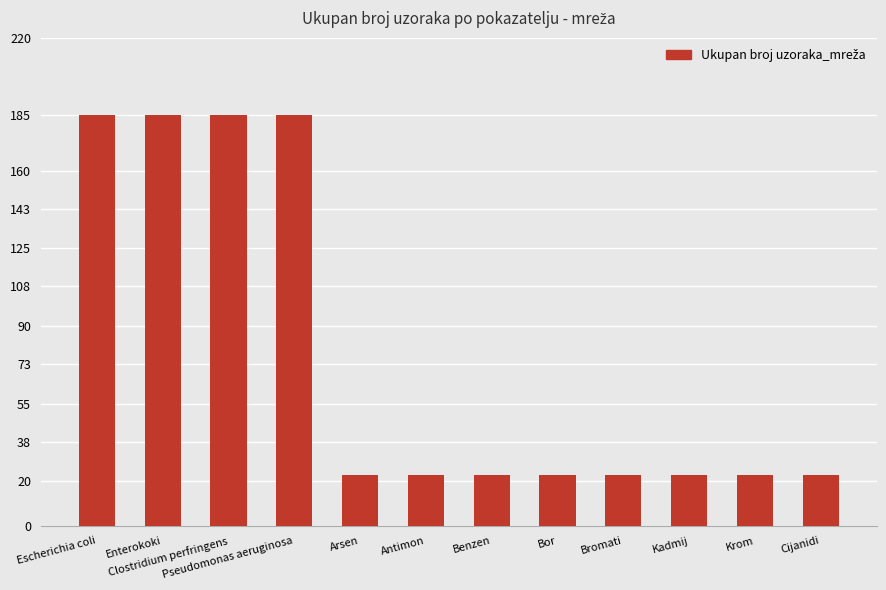

Reading right to left, what are all the values shown in this chart?

23	23	23	23	23	23	23	23	185	185	185	185